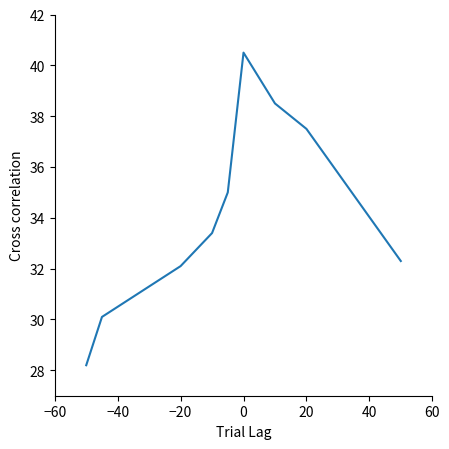

What is the difference between the maximum and minimum values?

12.3